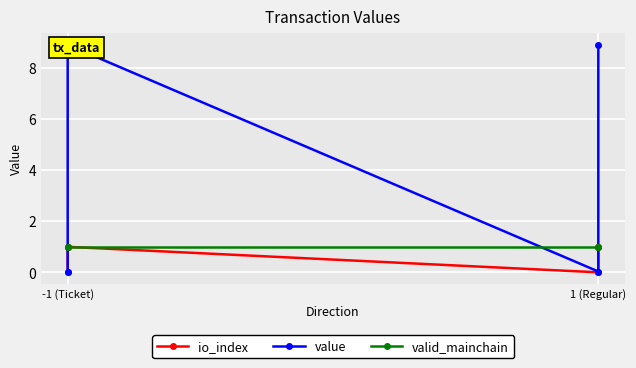

Reading right to left, list all the values displayed in this chart.

io_index: 1.0	0.0	1.0	0.0
value: 8.9	0.0	8.9	0.0
valid_mainchain: 1.0	1.0	1.0	1.0